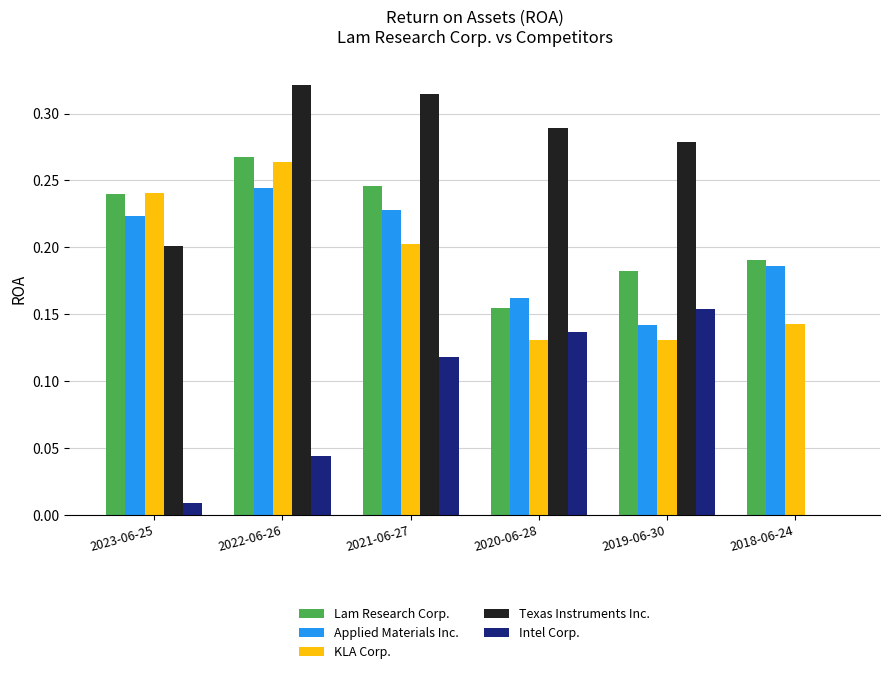

What is the sum of the Lam Research Corp. values at 2021-06-27 and 2018-06-24?

0.4